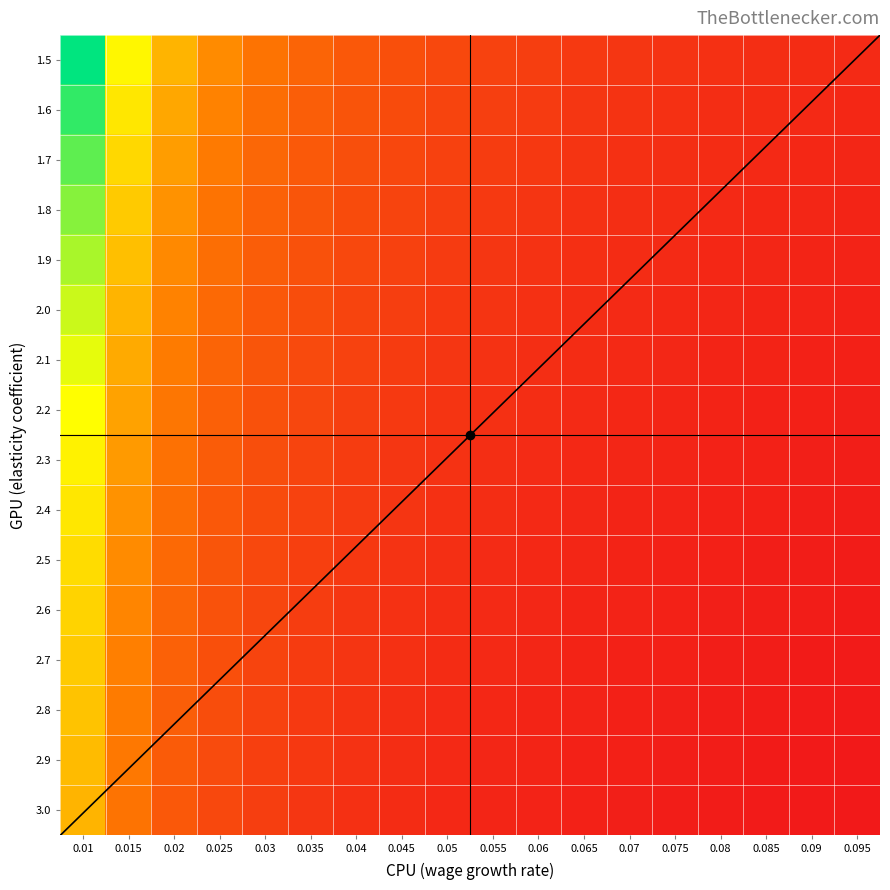

Reading right to left, extract all data points from this chart.

1.5: 4.0	4.2	4.4	4.6	4.8	5.1	5.4	5.7	6.1	6.6	7.2	8.0	8.9	10.2	12.0	14.7	19.2	28.2
1.6: 3.9	4.0	4.2	4.4	4.6	4.8	5.1	5.4	5.8	6.3	6.8	7.5	8.4	9.6	11.3	13.9	18.1	26.5
1.7: 3.7	3.8	4.0	4.2	4.4	4.6	4.9	5.2	5.5	6.0	6.5	7.2	8.0	9.2	10.7	13.1	17.1	25.1
1.8: 3.6	3.7	3.8	4.0	4.2	4.4	4.7	5.0	5.3	5.7	6.2	6.8	7.6	8.7	10.2	12.5	16.2	23.7
1.9: 3.4	3.6	3.7	3.9	4.0	4.2	4.5	4.8	5.1	5.5	5.9	6.5	7.3	8.3	9.7	11.9	15.4	22.5
2.0: 3.3	3.4	3.6	3.7	3.9	4.1	4.3	4.6	4.9	5.3	5.7	6.3	7.0	8.0	9.3	11.3	14.7	21.5
2.1: 3.2	3.3	3.5	3.6	3.8	4.0	4.2	4.4	4.7	5.1	5.5	6.0	6.7	7.6	8.9	10.9	14.1	20.5
2.2: 3.1	3.2	3.4	3.5	3.7	3.8	4.0	4.3	4.5	4.9	5.3	5.8	6.5	7.3	8.6	10.4	13.5	19.6
2.3: 3.1	3.2	3.3	3.4	3.5	3.7	3.9	4.1	4.4	4.7	5.1	5.6	6.2	7.1	8.3	10.0	13.0	18.8
2.4: 3.0	3.1	3.2	3.3	3.4	3.6	3.8	4.0	4.3	4.6	5.0	5.4	6.0	6.8	8.0	9.6	12.5	18.1
2.5: 2.9	3.0	3.1	3.2	3.4	3.5	3.7	3.9	4.1	4.4	4.8	5.3	5.8	6.6	7.7	9.3	12.0	17.4
2.6: 2.8	2.9	3.0	3.1	3.3	3.4	3.6	3.8	4.0	4.3	4.7	5.1	5.7	6.4	7.4	9.0	11.6	16.8
2.7: 2.8	2.9	3.0	3.1	3.2	3.3	3.5	3.7	3.9	4.2	4.5	5.0	5.5	6.2	7.2	8.7	11.2	16.2
2.8: 2.7	2.8	2.9	3.0	3.1	3.3	3.4	3.6	3.8	4.1	4.4	4.8	5.3	6.0	7.0	8.4	10.9	15.7
2.9: 2.7	2.7	2.8	2.9	3.1	3.2	3.3	3.5	3.7	4.0	4.3	4.7	5.2	5.9	6.8	8.2	10.5	15.2
3.0: 2.6	2.7	2.8	2.9	3.0	3.1	3.3	3.4	3.7	3.9	4.2	4.6	5.1	5.7	6.6	8.0	10.2	14.7